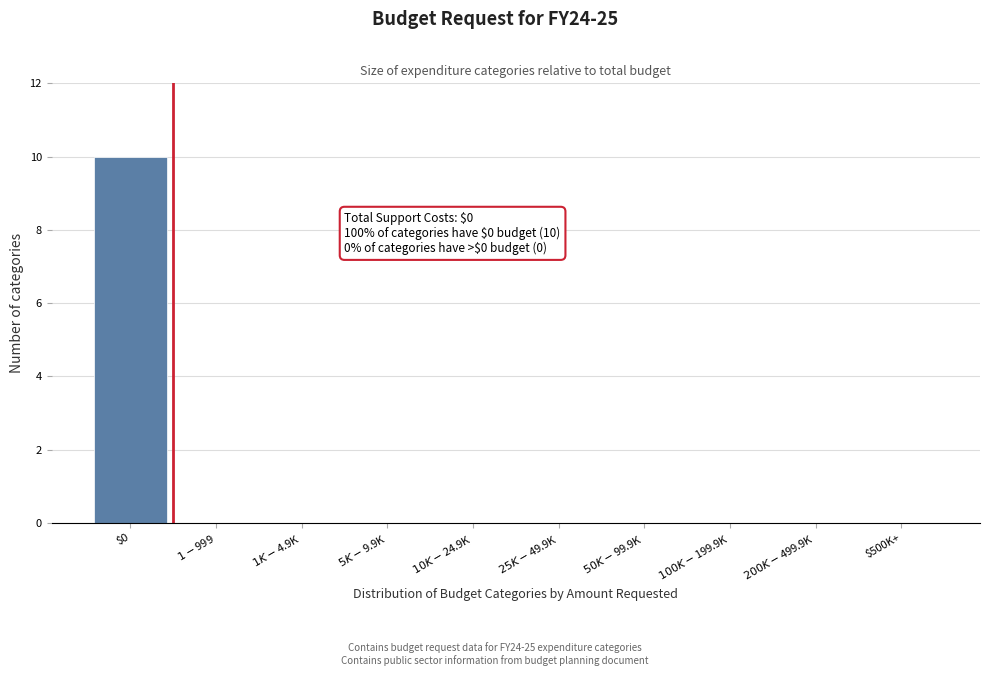

True or false: the data shows 4 at $0.

False